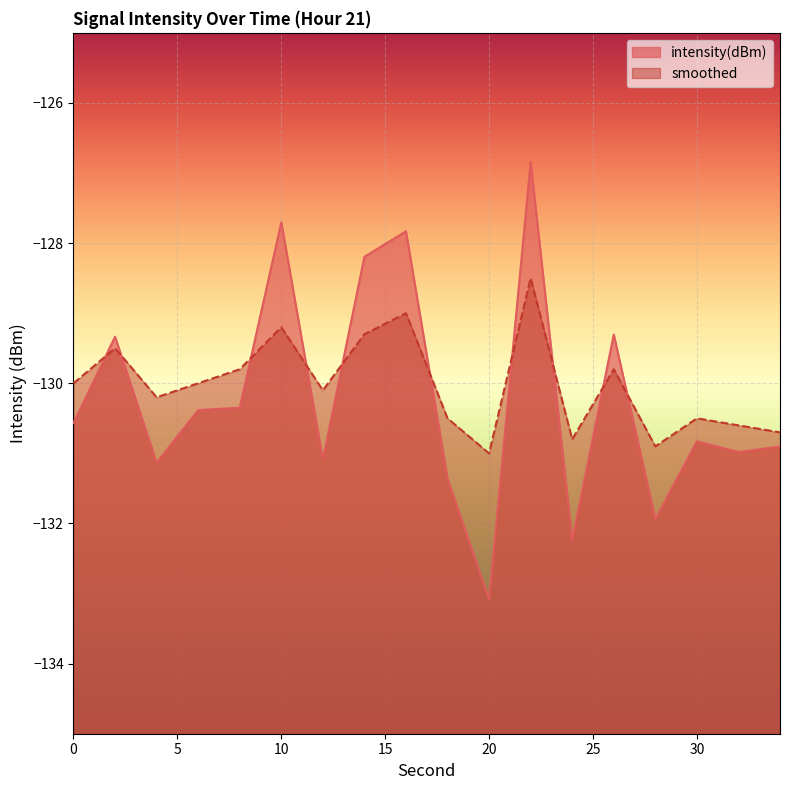

What is the sum of the smoothed values at 2 and 28?

-260.4